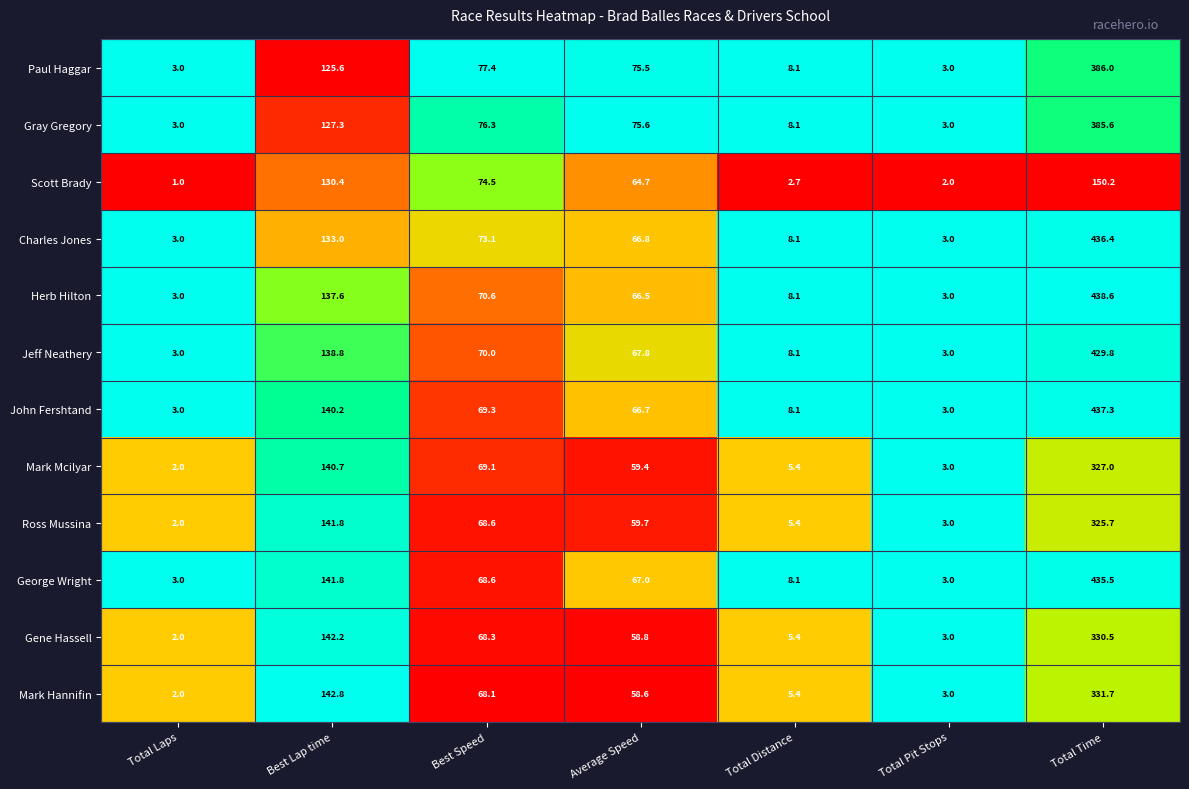

At which category is the sum across all series the highest?

Total Time